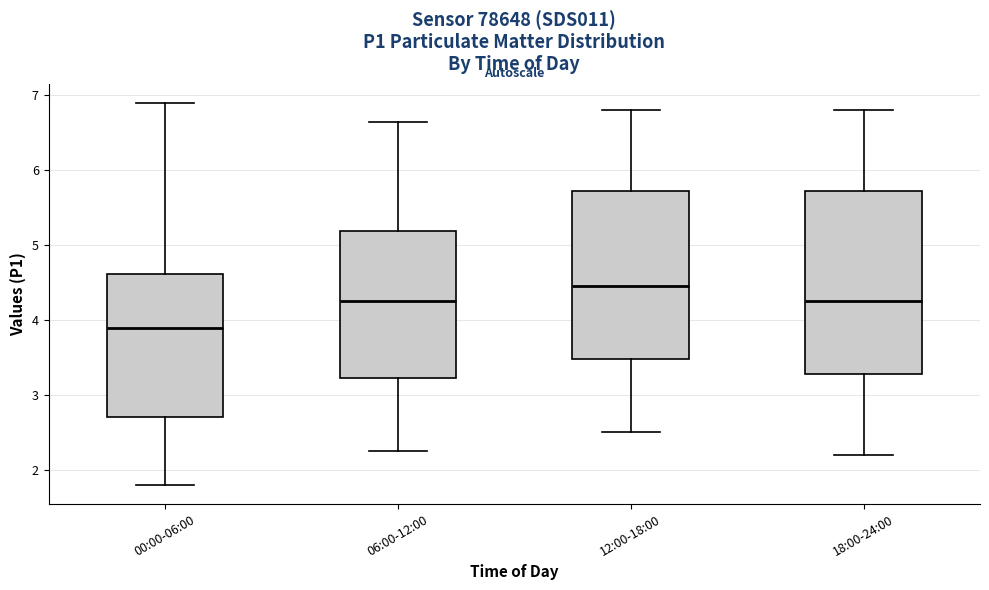

Reading left to right, read every box against the y-axis: the position of its median line, the range the box covers, and the ends of its whiskers. The values are not printed on the chart, so give them approximately, as read against the axis.

00:00-06:00: median 3.9, box 2.7 to 4.6, whiskers 1.8 to 6.9
06:00-12:00: median 4.3, box 3.2 to 5.2, whiskers 2.3 to 6.7
12:00-18:00: median 4.5, box 3.5 to 5.7, whiskers 2.5 to 6.8
18:00-24:00: median 4.3, box 3.3 to 5.7, whiskers 2.2 to 6.8